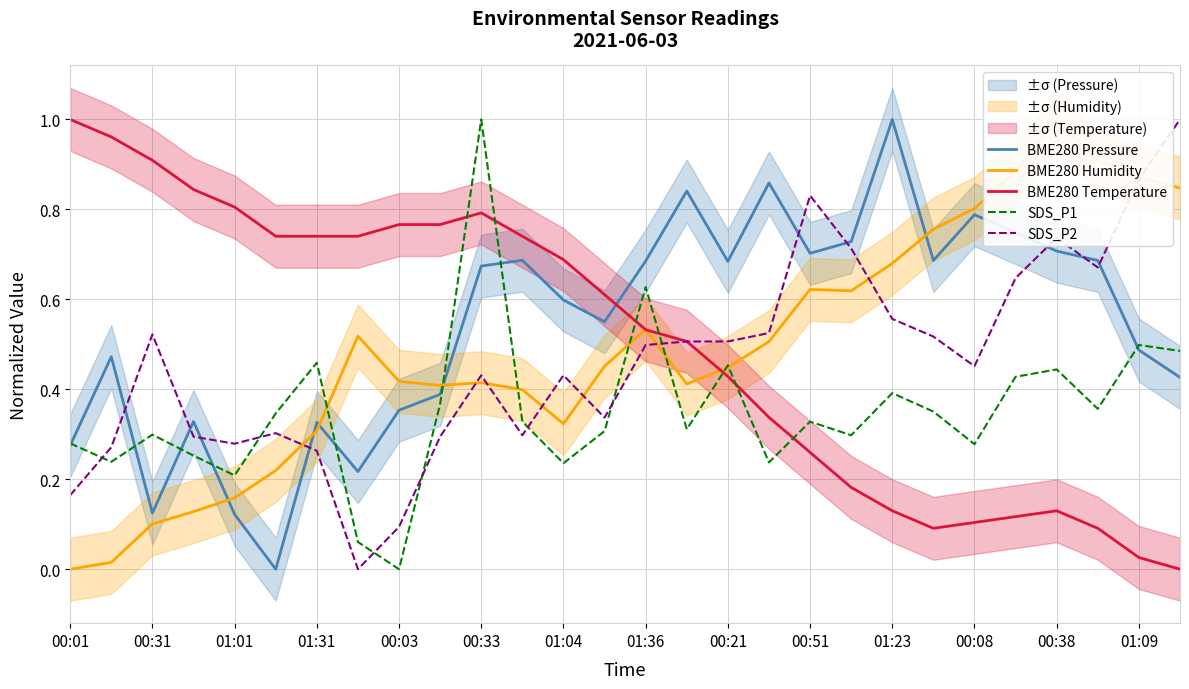

True or false: SDS_P1 and SDS_P2 intersect in this chart.

True